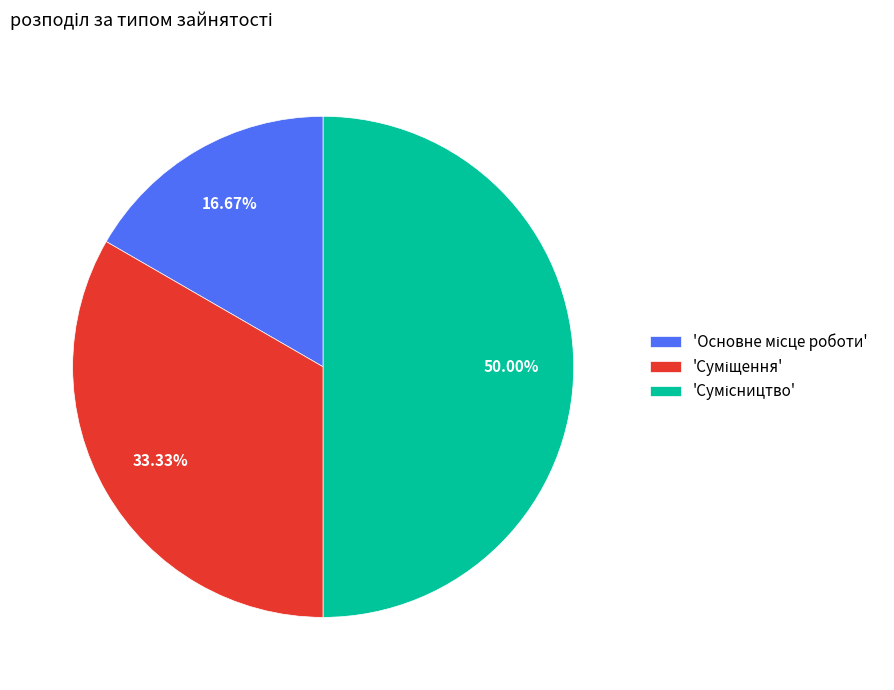

Rank the categories by value from lowest to highest.

Основне місце роботи, Суміщення, Сумісництво